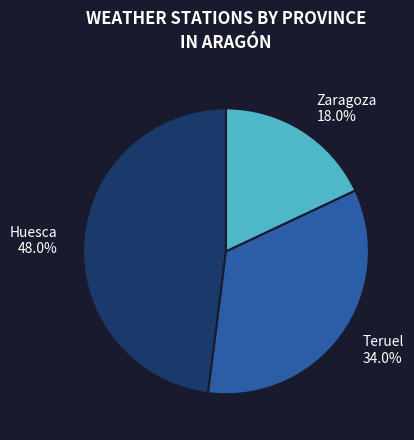

Is Teruel the majority of the pie?

No